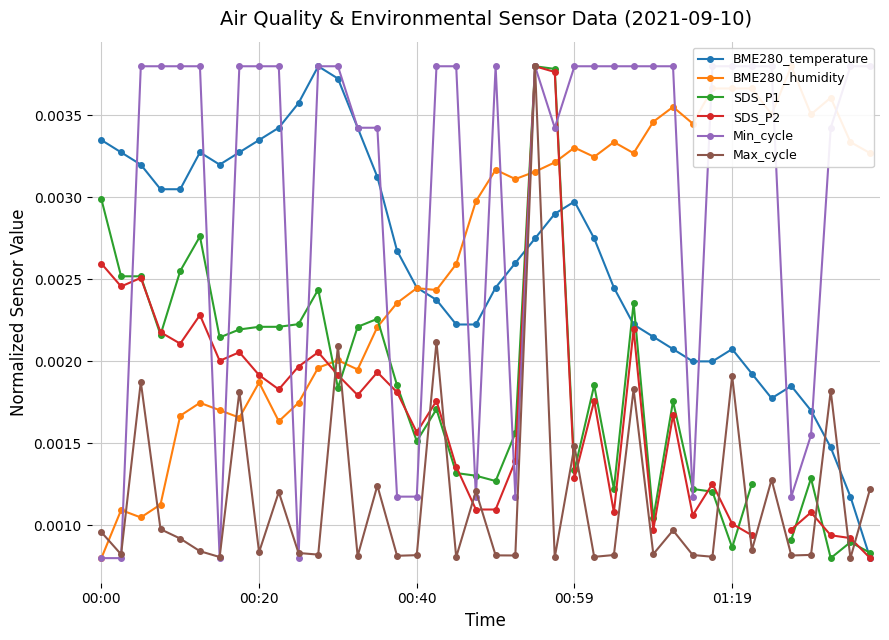

True or false: Max_cycle and BME280_temperature cross at least once.

True